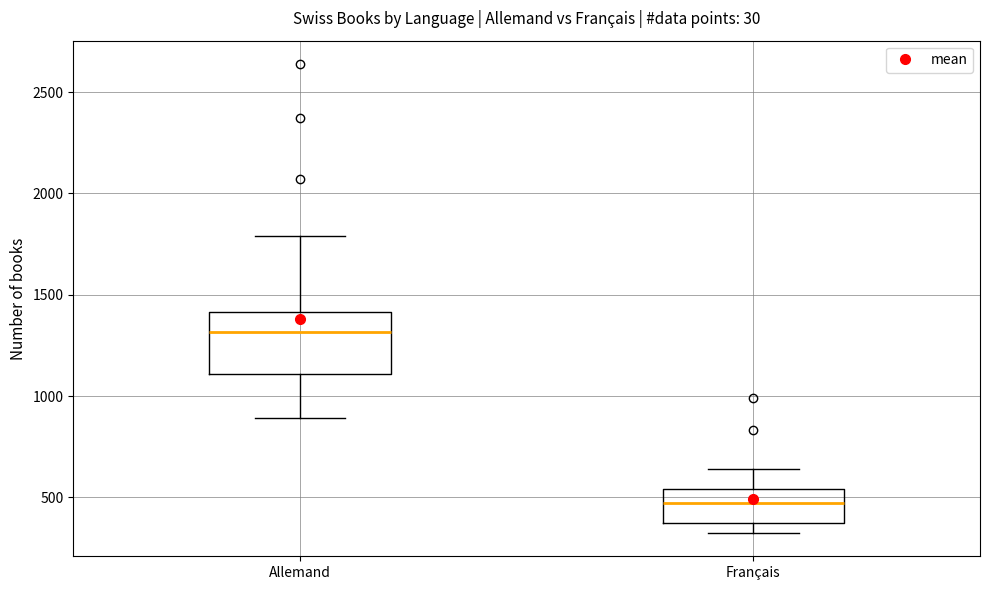

Reading left to right, read every box against the y-axis: the position of its median line, the range the box covers, and the ends of its whiskers. The values are not printed on the chart, so give them approximately, as read against the axis.

Allemand: median 1300, box 1100 to 1400, whiskers 900 to 1800
Français: median 450, box 350 to 550, whiskers 350 (just below the box's lower edge) to 650